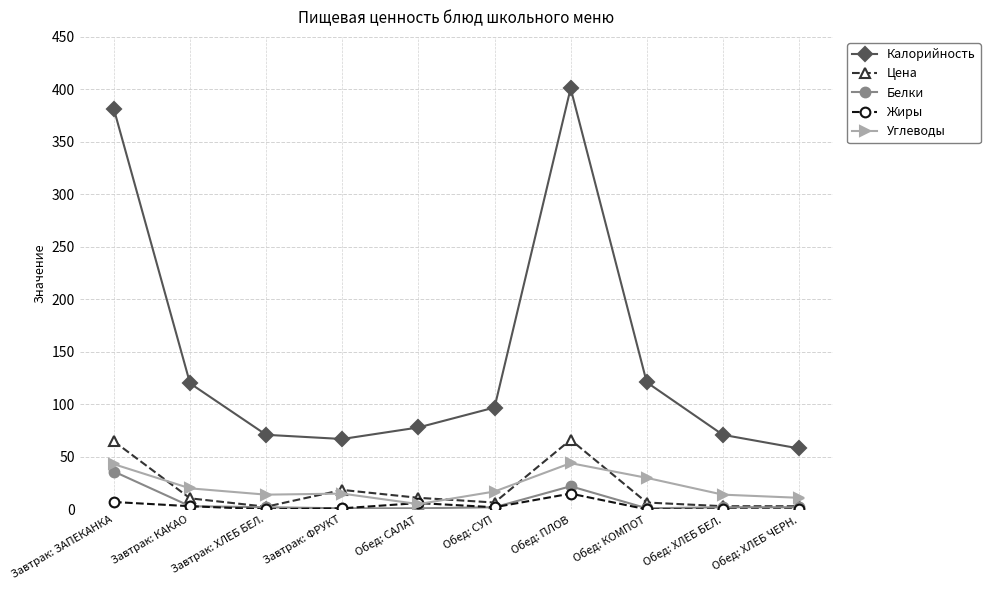

How many data points in Углеводы are less than 17?

5